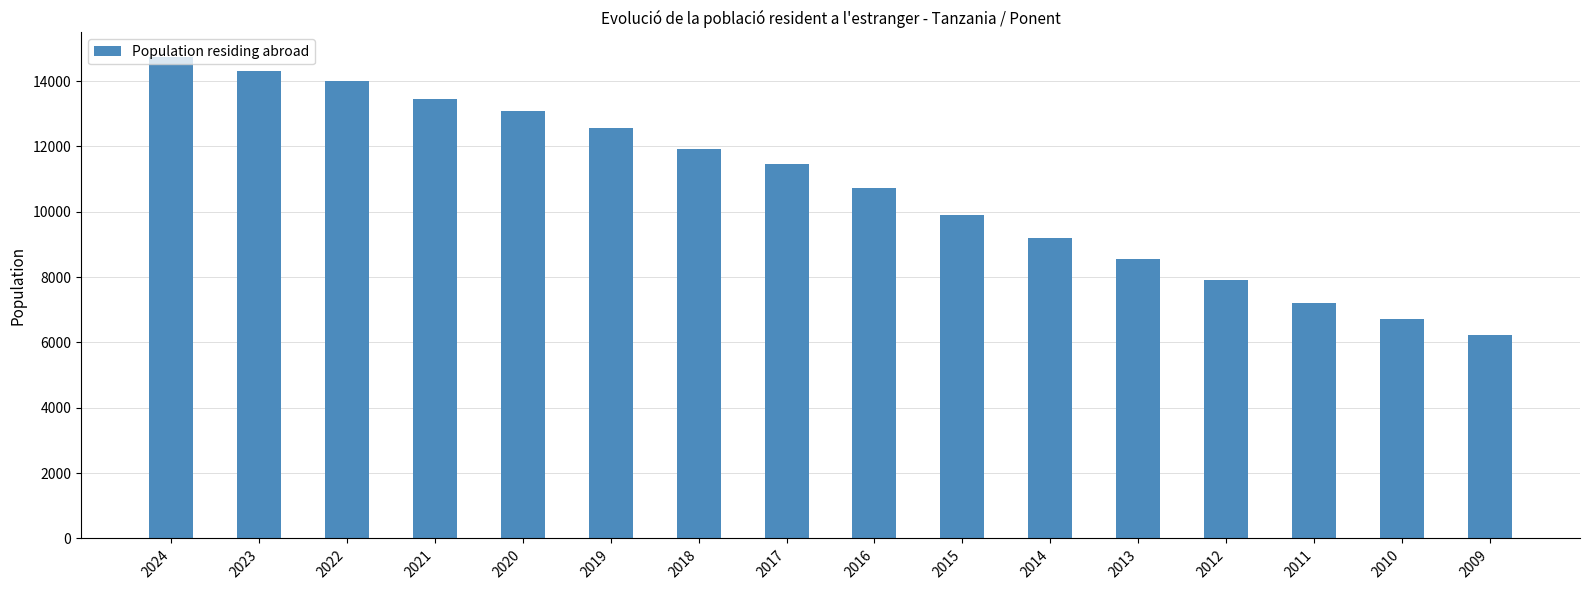

Reading right to left, extract all data points from this chart.

2009=6235	2010=6721	2011=7218	2012=7914	2013=8551	2014=9203	2015=9901	2016=10714	2017=11456	2018=11926	2019=12574	2020=13077	2021=13459	2022=14014	2023=14311	2024=14754